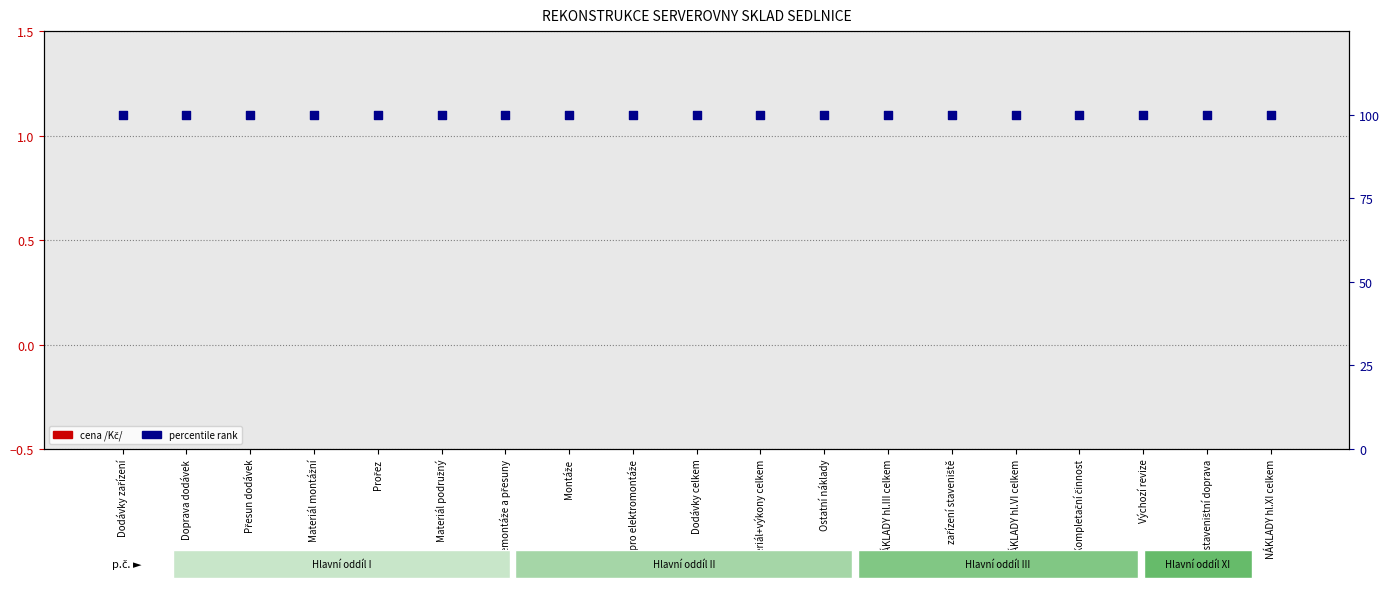

At how many categories does at least one series exceed 65?

19